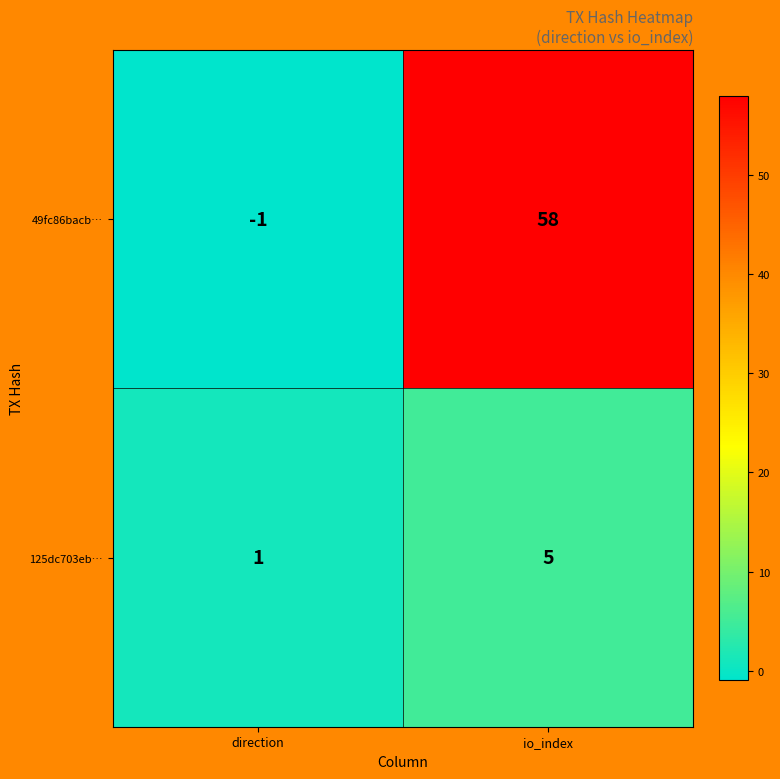

What is the sum of all 49fc86bacb… values?

57